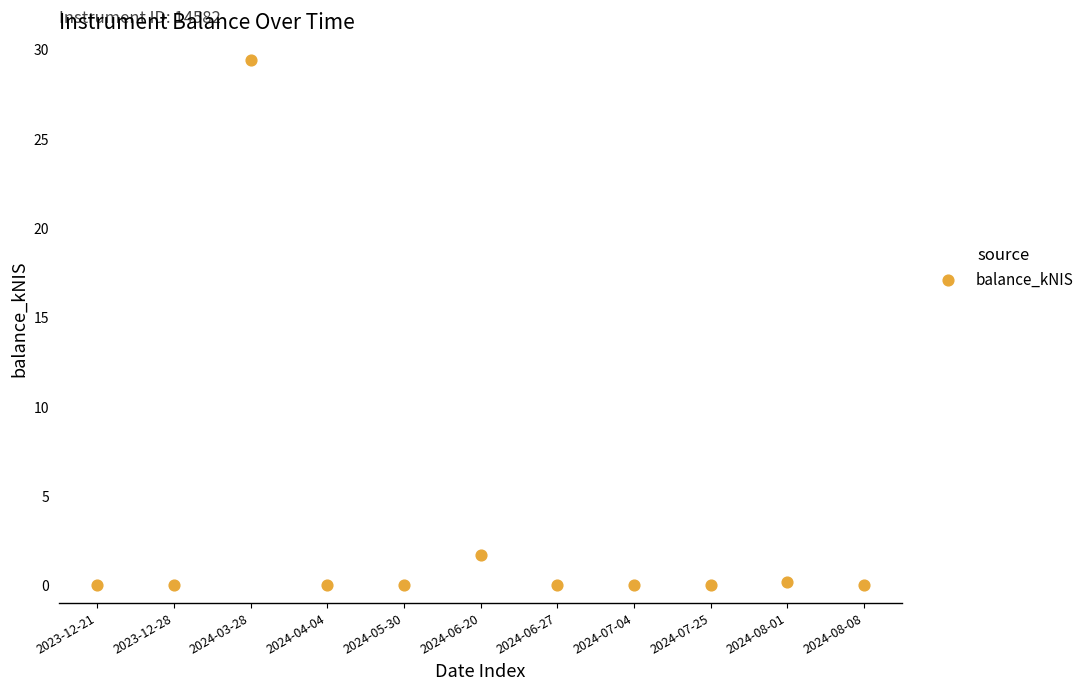

What is the range of Y values (max minus min)?

29.4